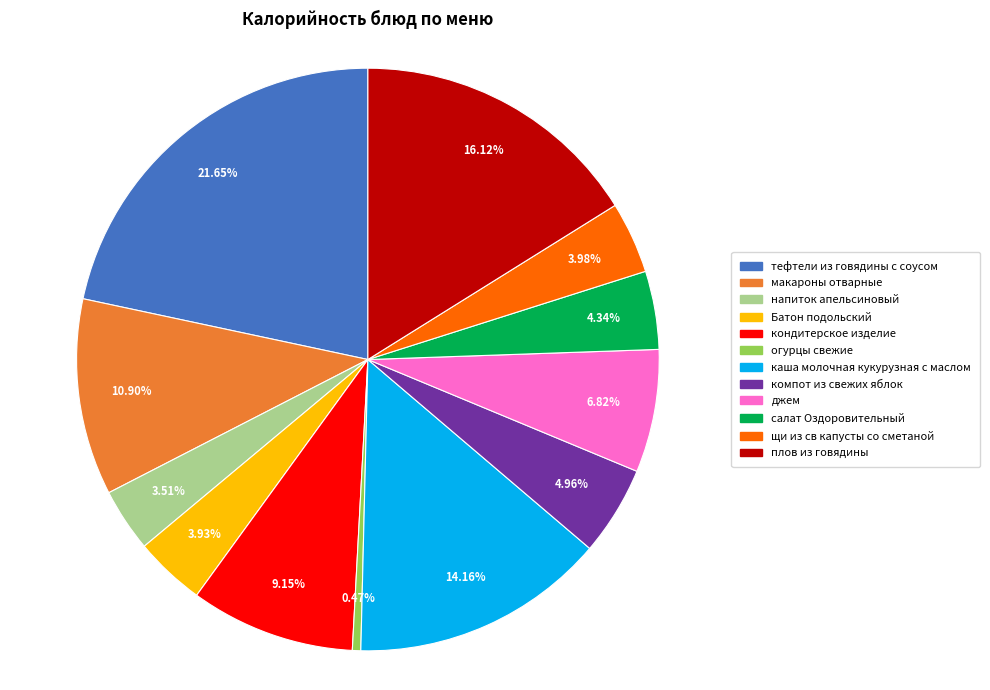

What percentage is the джем slice, to the nearest percent?

7%